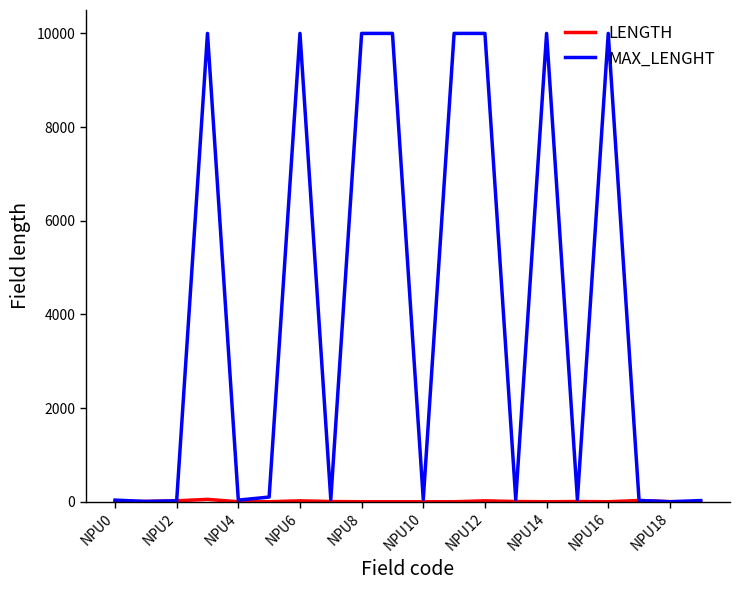

Which series has the largest total across all categories?

MAX_LENGHT